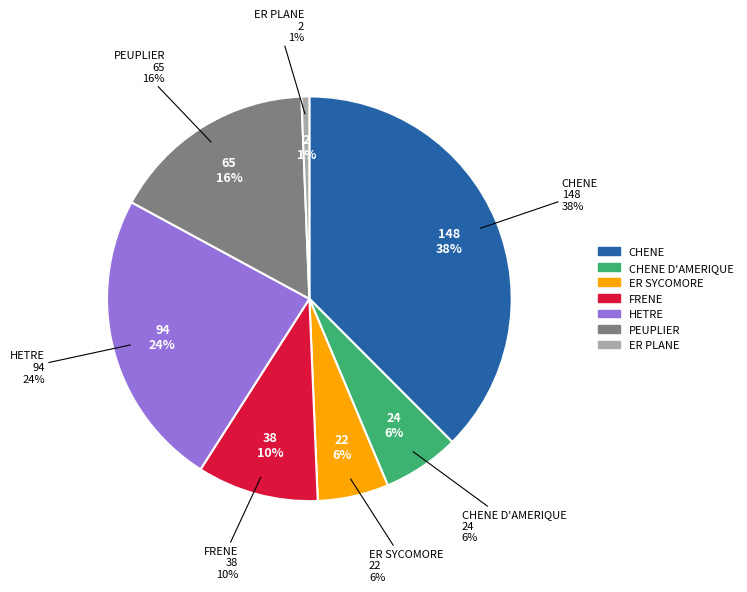

Is HETRE the majority of the pie?

No